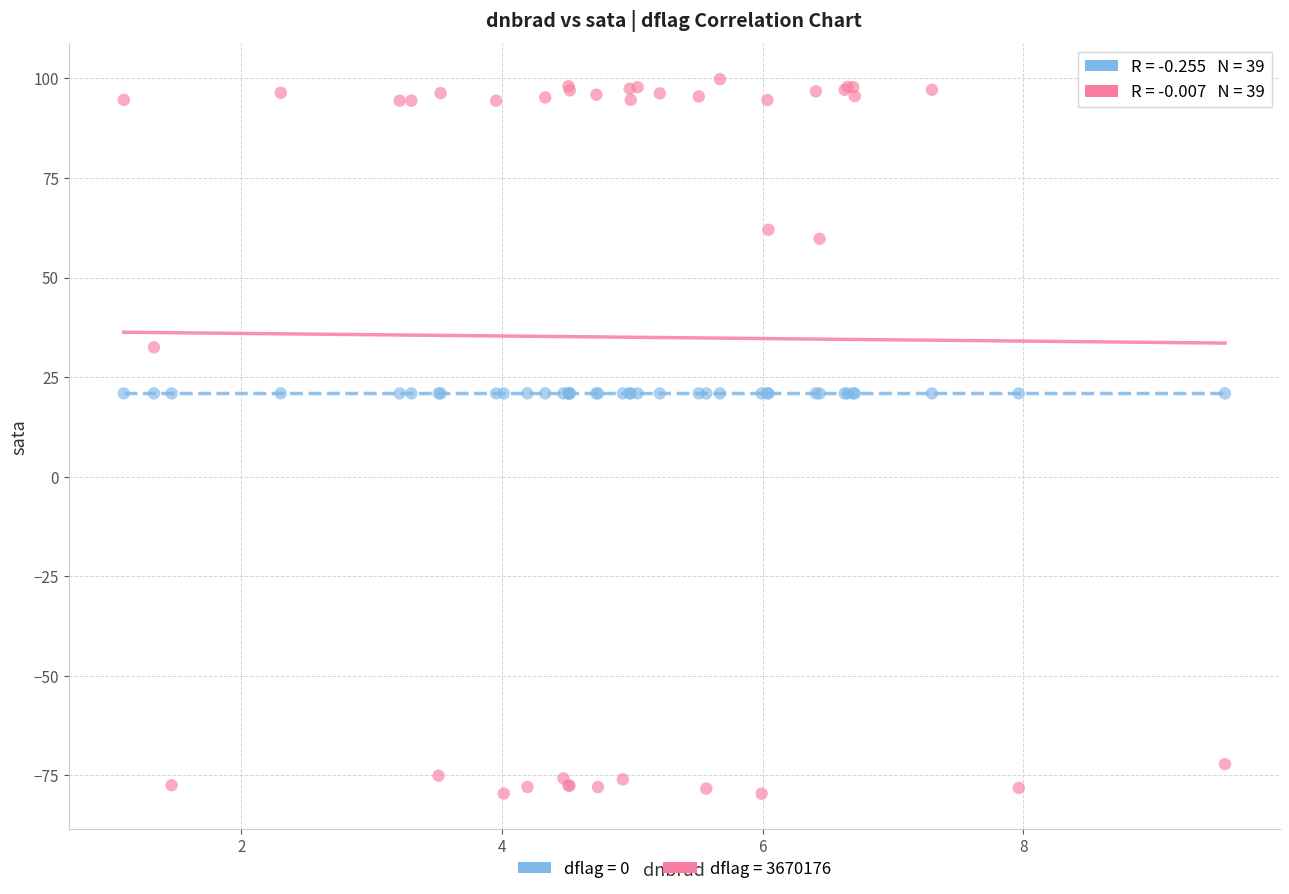

Which series has the widest spread of Y values?

dflag = 3670176